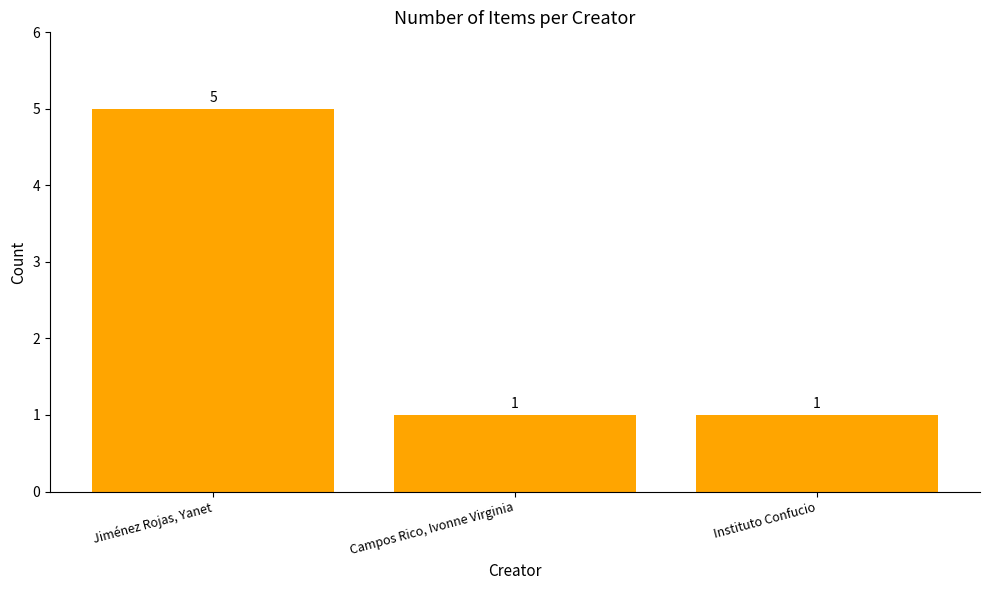

What is the difference between the values at Jiménez Rojas, Yanet and Instituto Confucio?

4